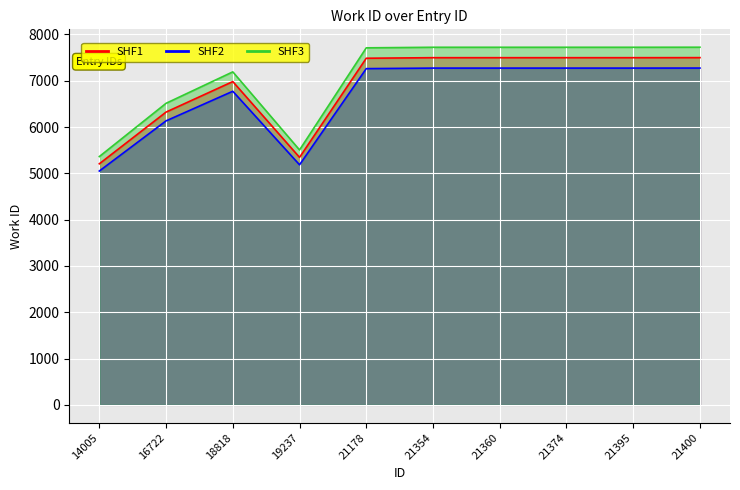

What is the smallest value displayed?

5049.8